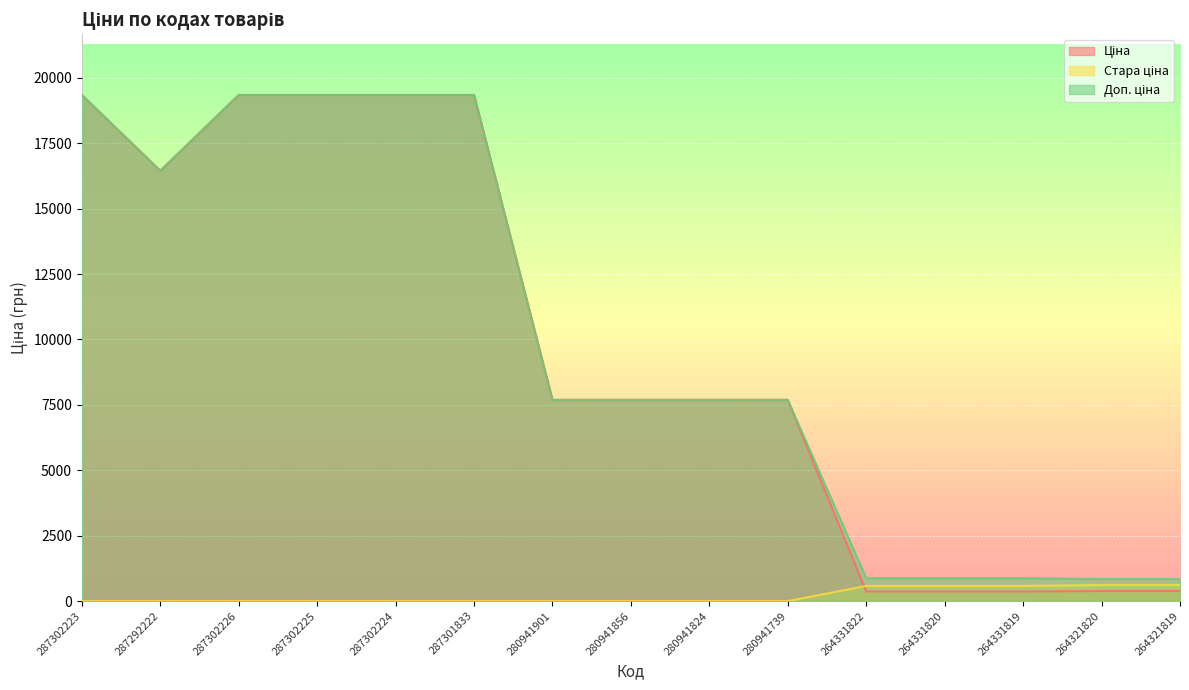

Reading left to right, extract all data points from this chart.

Ціна: 19343.1	16448.2	19343.1	19343.1	19343.1	19343.1	7688.0	7688.0	7688.0	7688.0	367.6	367.6	367.6	382.9	382.9
Стара ціна: 0.0	0.0	0.0	0.0	0.0	0.0	0.0	0.0	0.0	0.0	578.7	578.7	578.7	608.9	608.9
Доп. ціна: 19343.1	16448.2	19343.1	19343.1	19343.1	19343.1	7688.0	7688.0	7688.0	7688.0	874.0	874.0	874.0	840.0	840.0